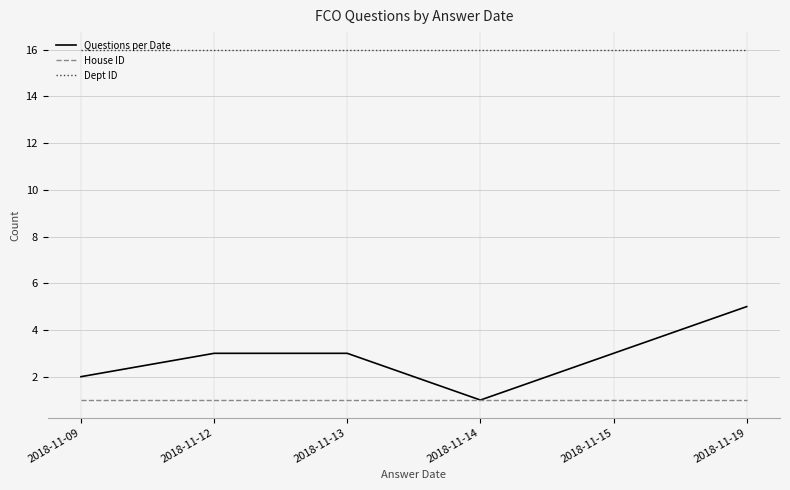

True or false: House ID and Dept ID intersect in this chart.

False